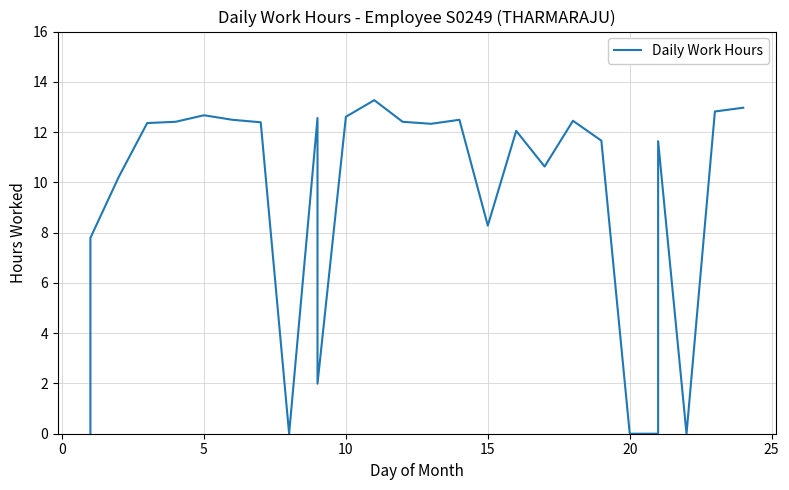

Reading left to right, extract all data points from this chart.

0.0	7.8	10.2	12.4	12.4	12.7	12.5	12.4	0.0	12.6	2.0	12.6	13.3	12.4	12.3	12.5	8.3	12.1	10.6	12.4	11.7	0.0	0.0	11.6	0.0	12.8	13.0